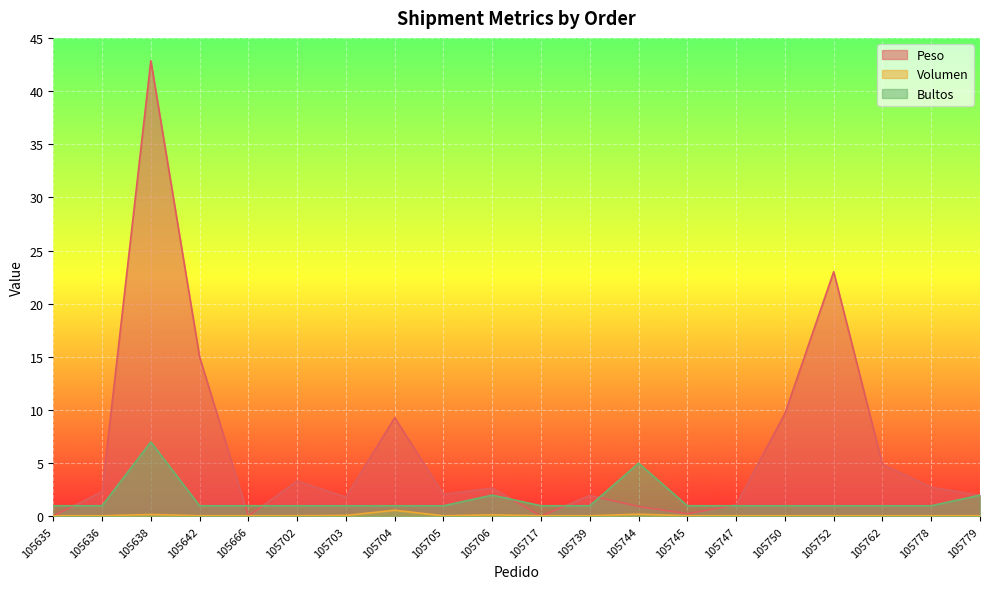

What is the value of the Bultos point at the 18th from the left?

1.0